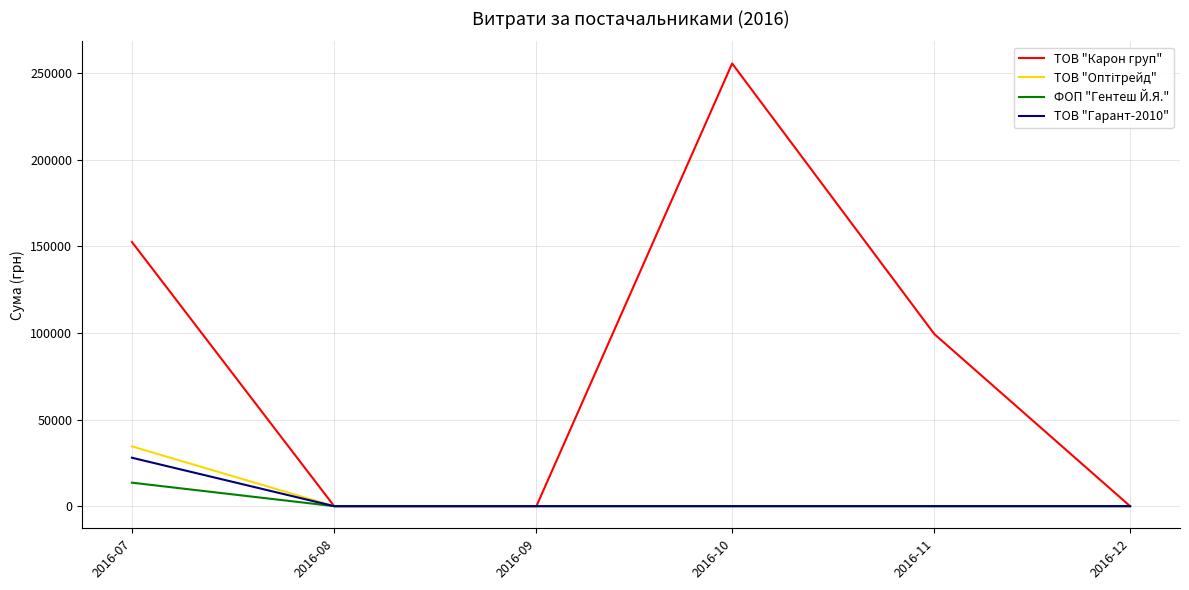

Which series has the largest total across all categories?

ТОВ "Карон груп"